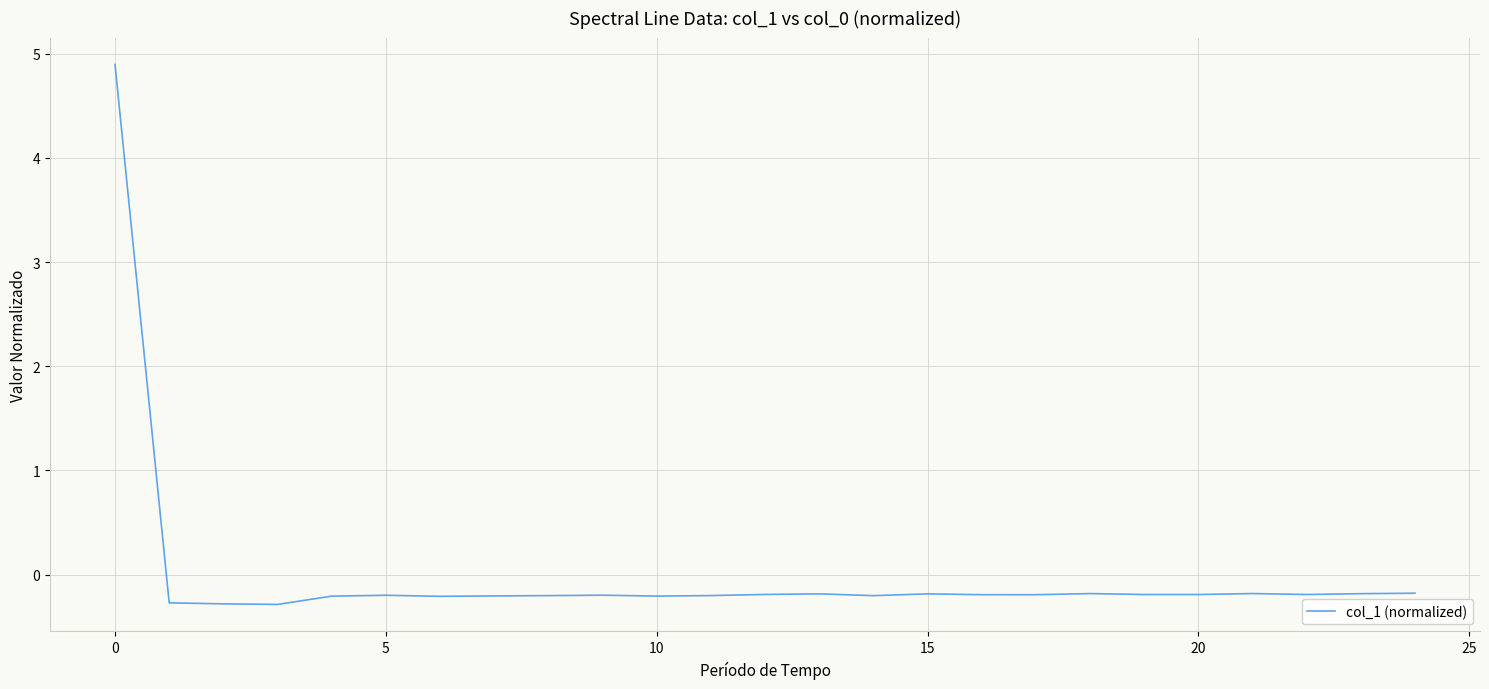

What is the smallest value displayed?

-0.3